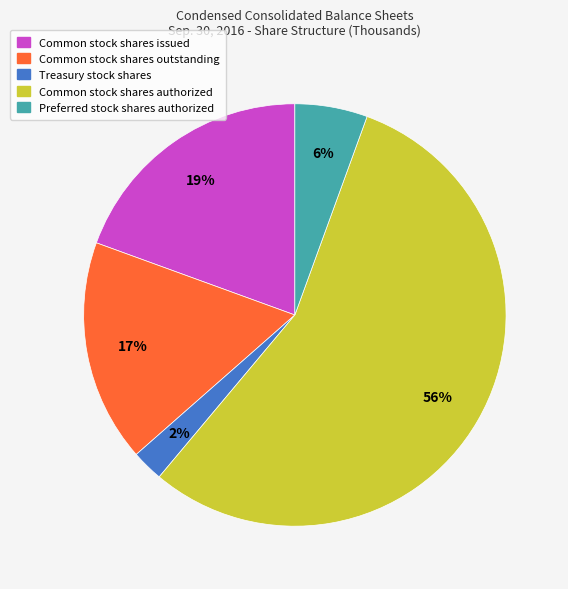

Which slice is the smallest?

Treasury stock shares